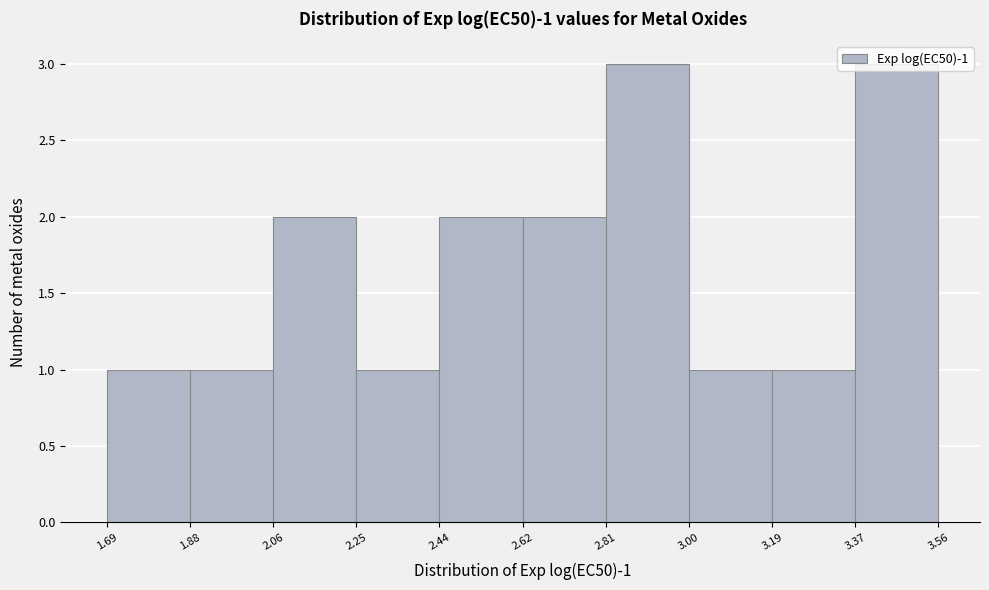

Reading left to right, list every bar in this chart as the range it spans on the x-axis followed by its height. The values are not printed on the chart, so give them approximately, as read against the axis.

1.69 to 1.88: 1
1.88 to 2.06: 1
2.06 to 2.25: 2
2.25 to 2.44: 1
2.44 to 2.62: 2
2.62 to 2.81: 2
2.81 to 3.00: 3
3.00 to 3.19: 1
3.19 to 3.37: 1
3.37 to 3.56: 3